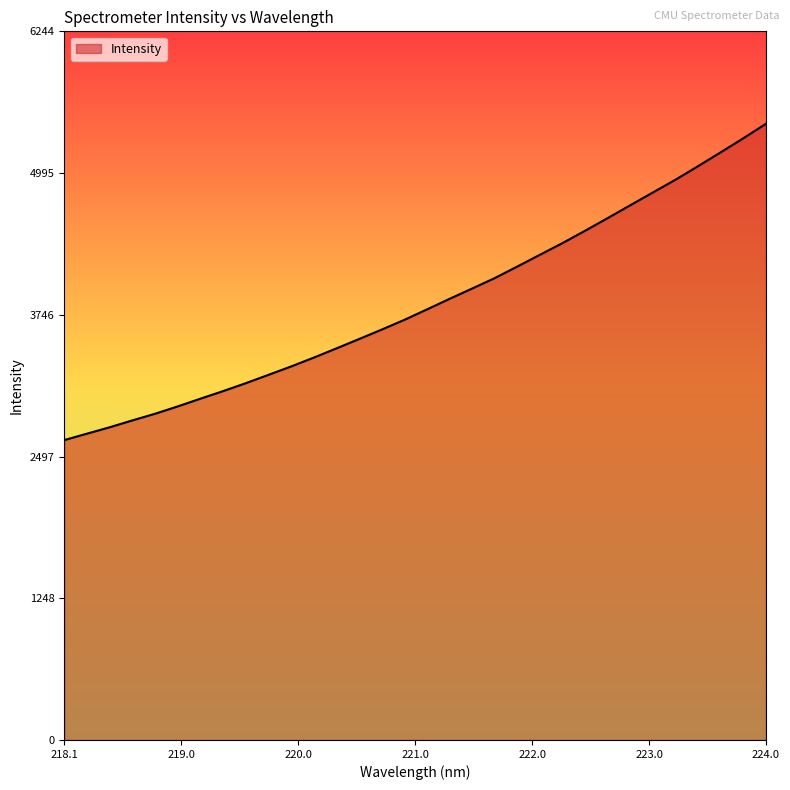

What is the sum of all values?

123206.4